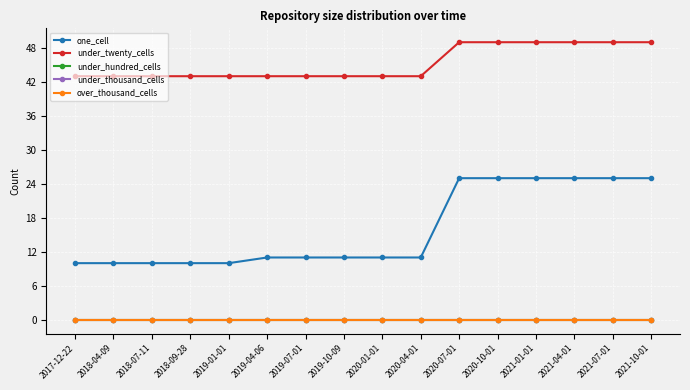

What is the label of the 10th point from the left?

2020-04-01